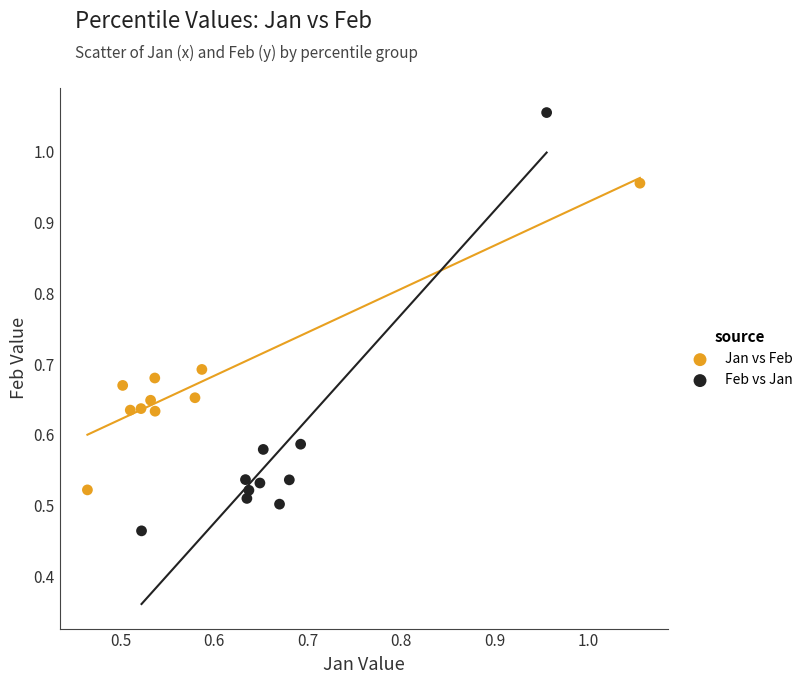

Which series has the largest Y range (max minus min)?

Feb vs Jan